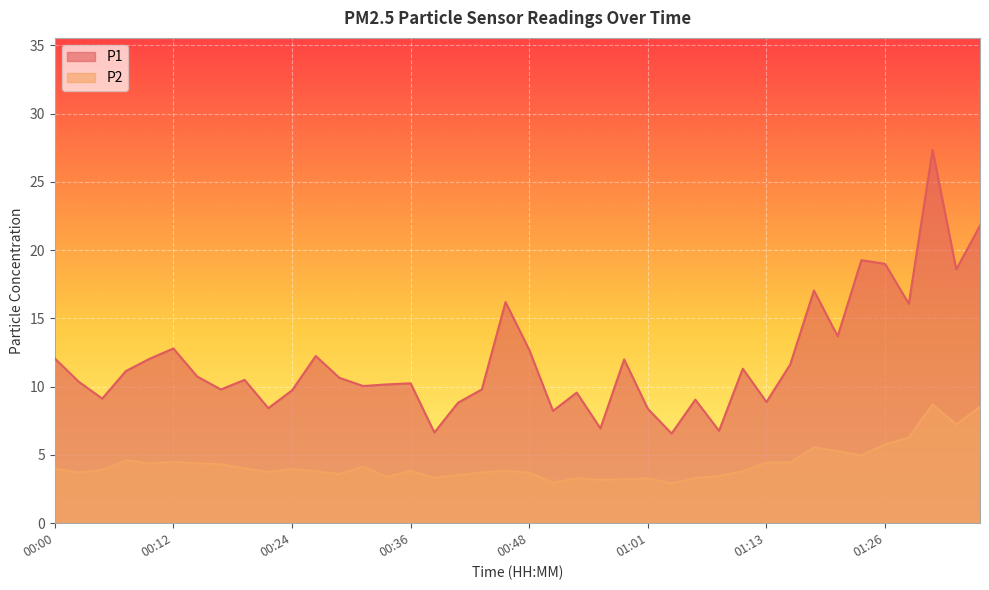

Rank the series at 01:06 from highest to lowest value.

P1, P2